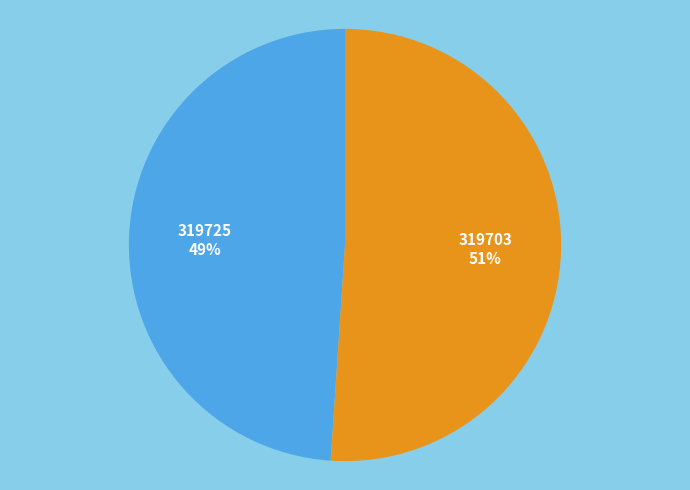

To the nearest percent, what is the difference between the largest and smallest slice percentages?

2%